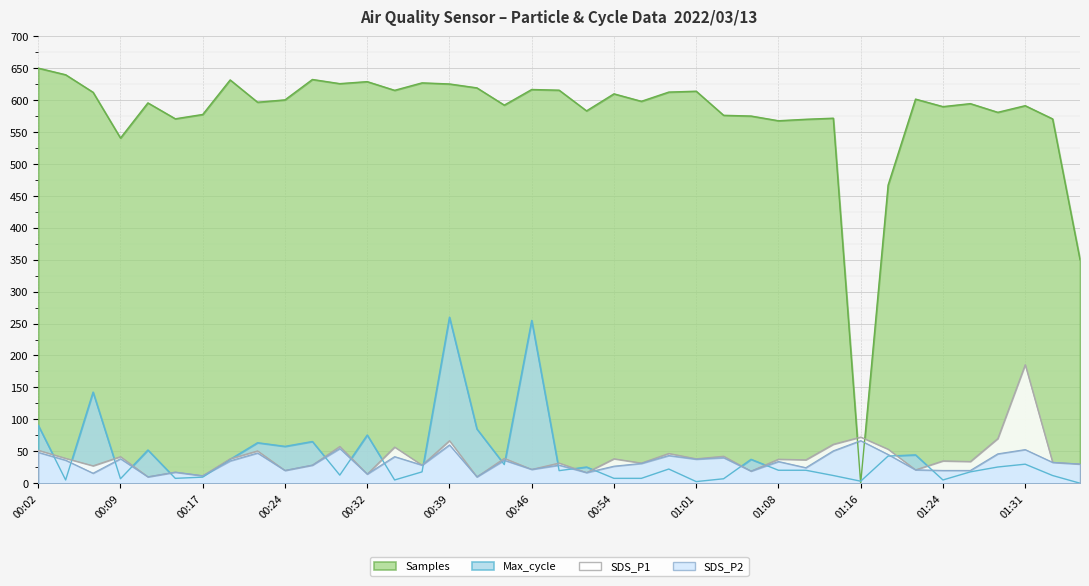

What is the label of the 39th point from the right?

00:02